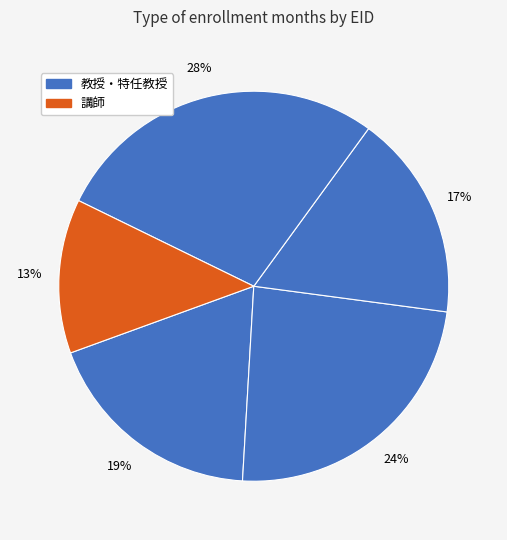

To the nearest percent, what is the difference between the largest and smallest slice percentages?

15%